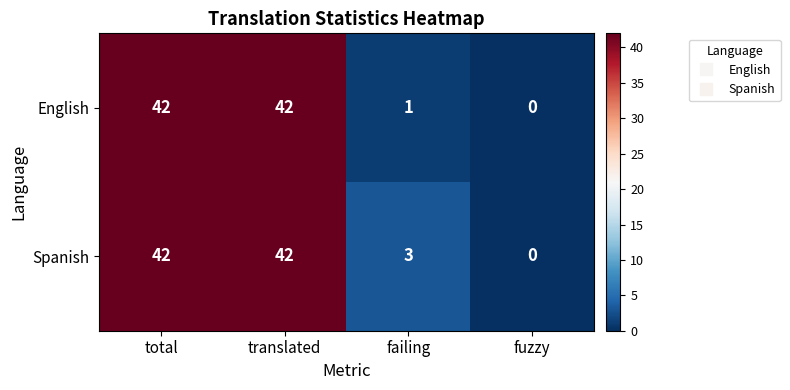

What is the spread (max minus min) of values at failing?

2